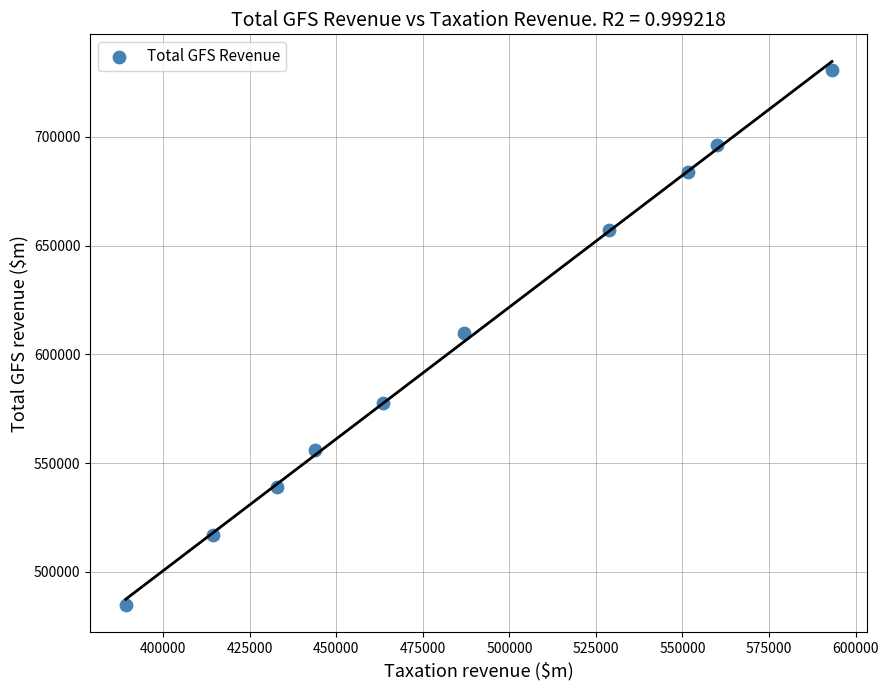

What is the range of Y values (max minus min)?

245948